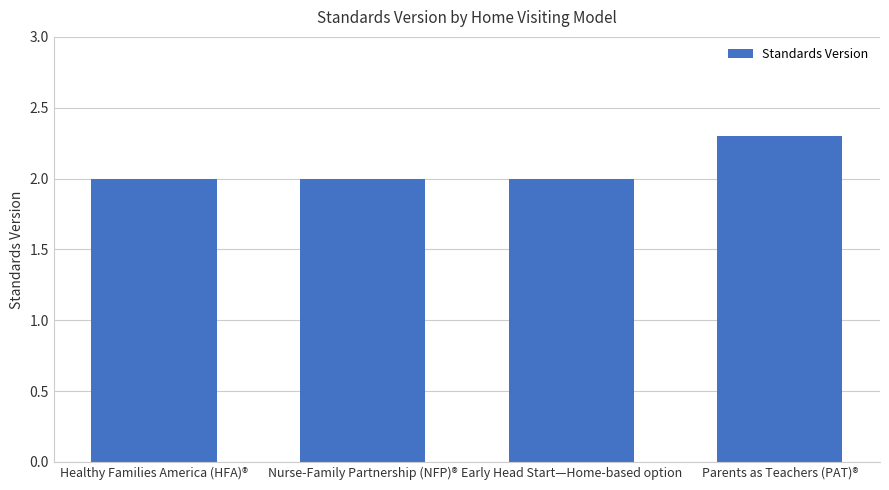

What is the approximate value at Early Head Start—Home-based option?

2.0